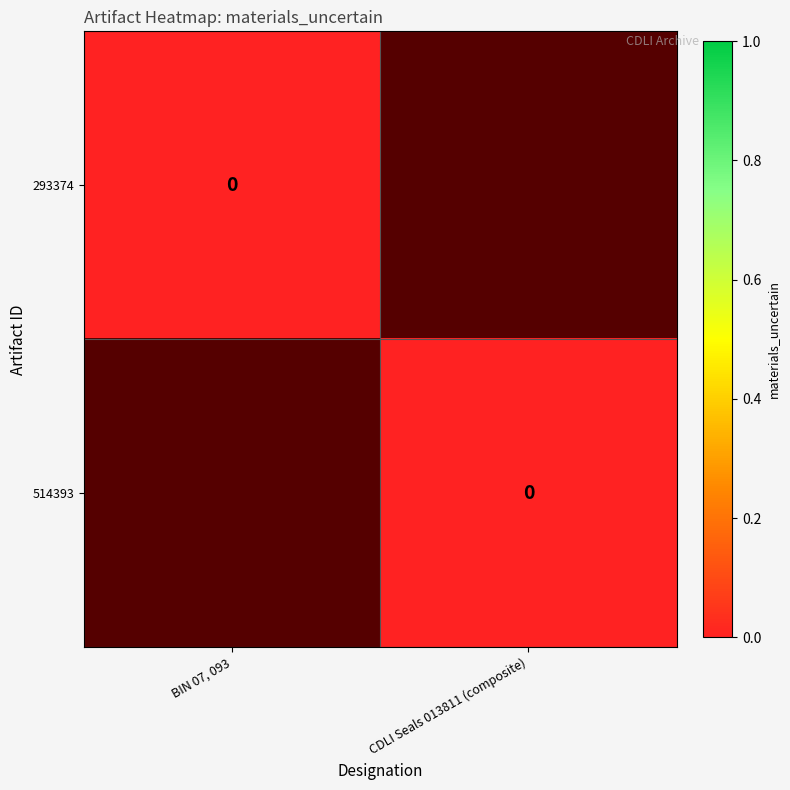

How many data points in CDLI Seals 013811 (composite) are less than 1?

1